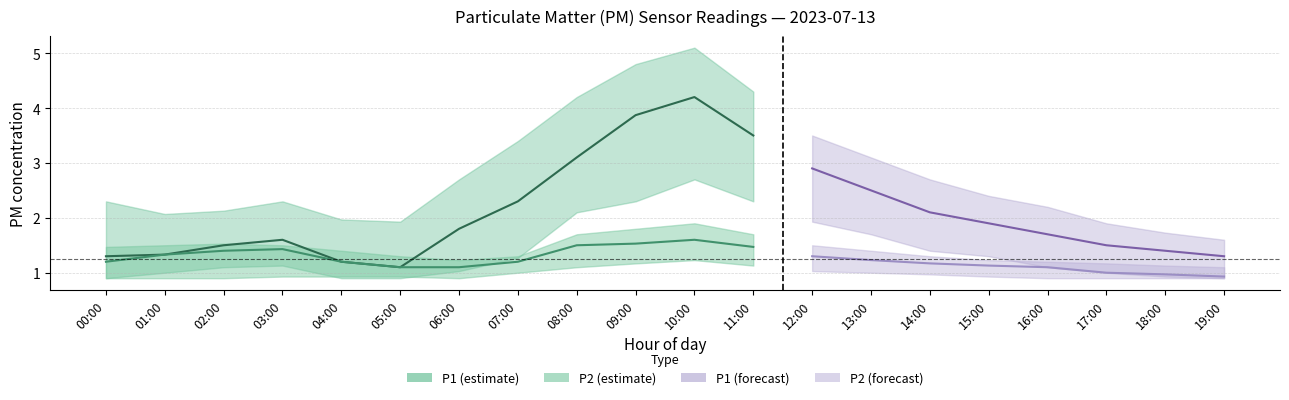

The P2_lower series shows 0.9 at 04:00. True or false?

True